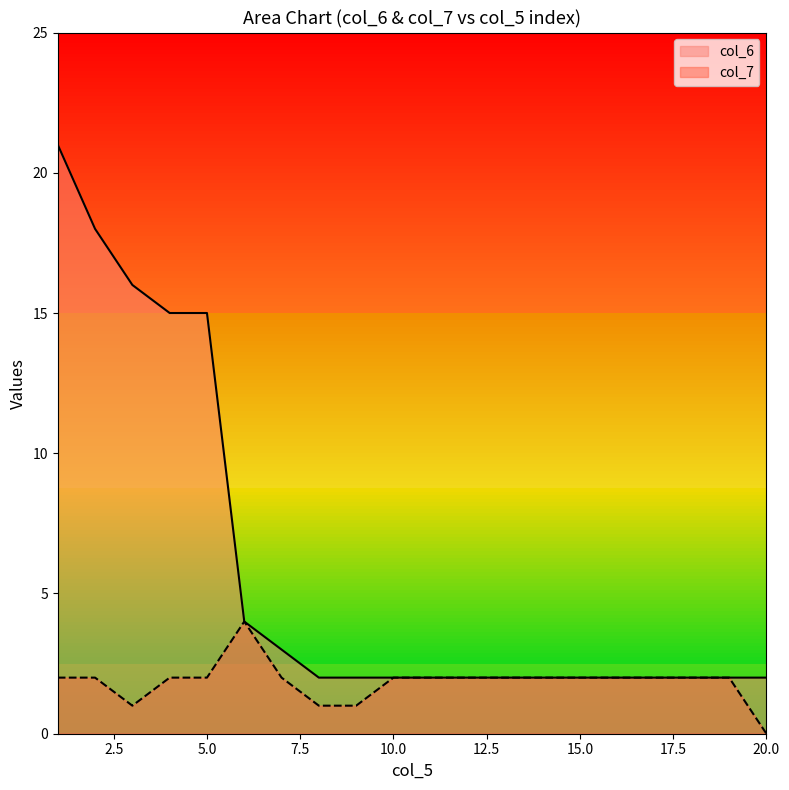

What is the value of the col_7 point at the 9th from the left?

1